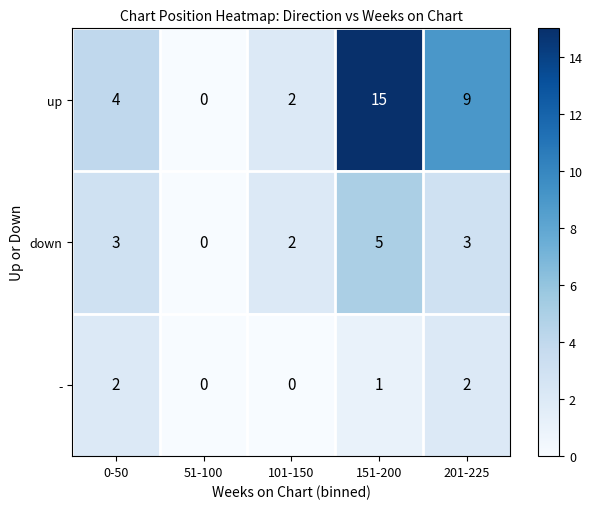

How many down values are between 2 and 3?

3